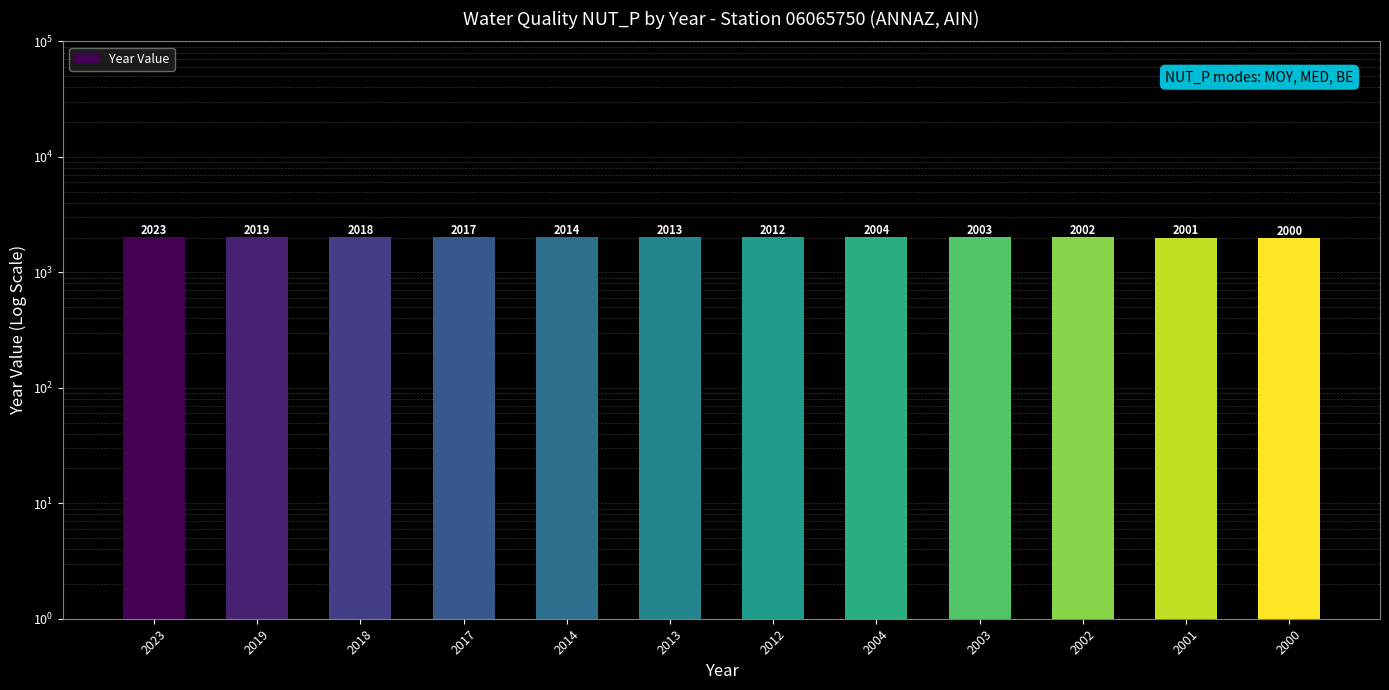

Where is the data nearest to the value 2011?

2012